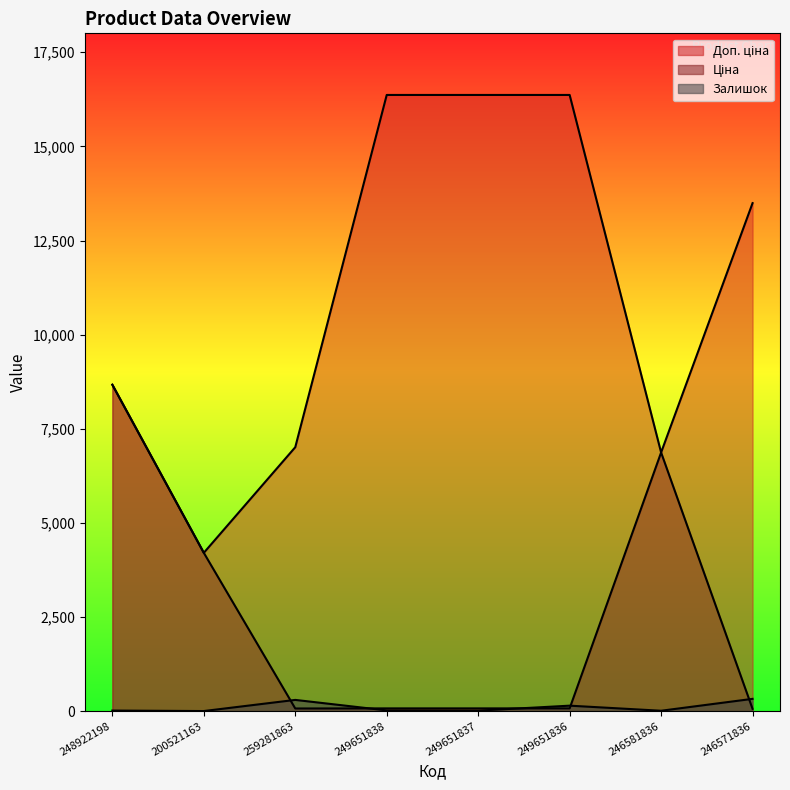

How many values in the Доп. ціна series exceed 13493?

4